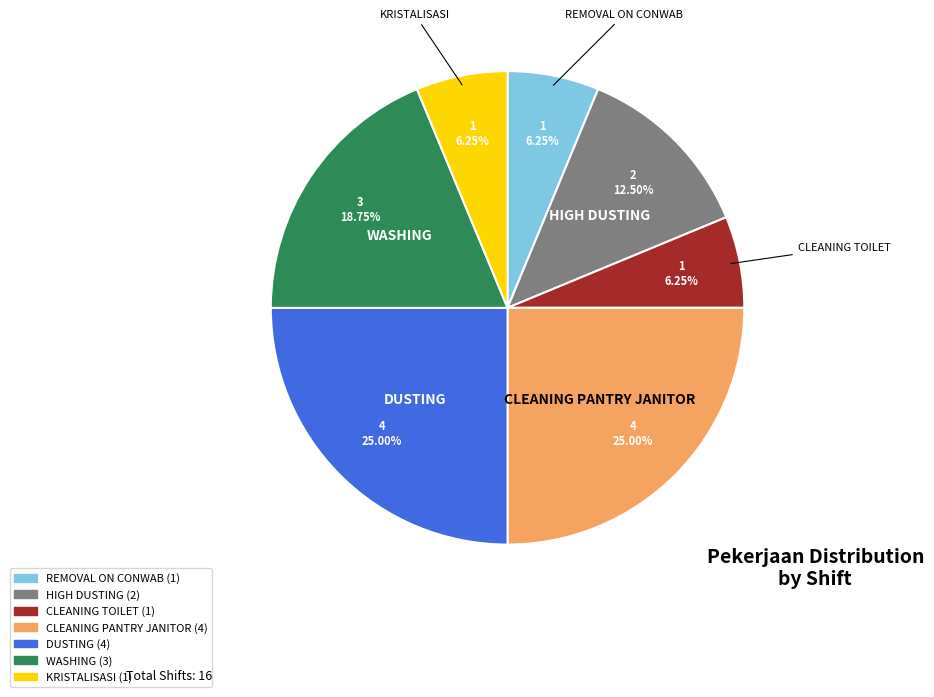

What percentage is the CLEANING TOILET slice, to the nearest percent?

6%